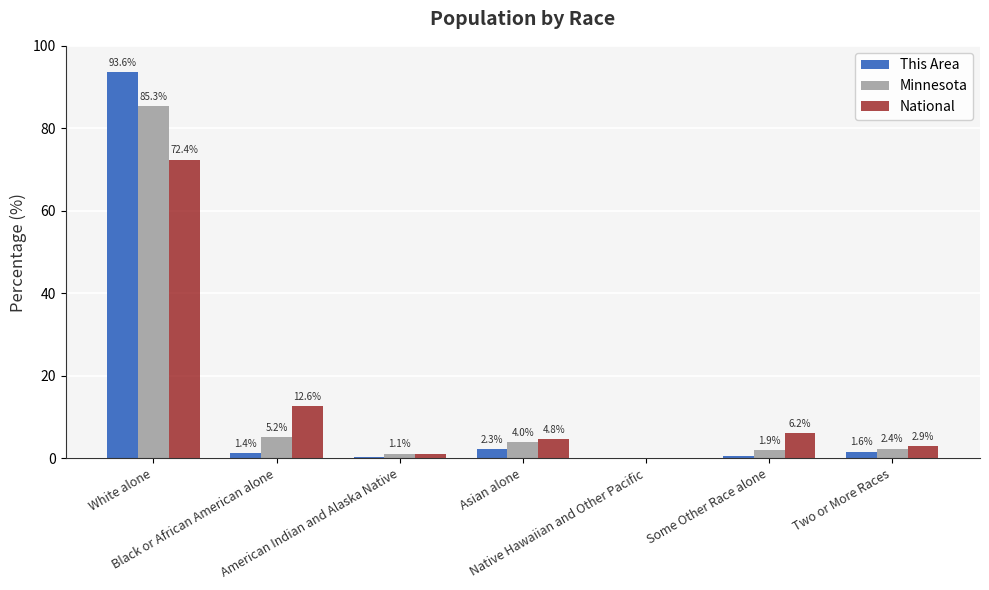

What is the maximum value shown in the chart?

93.6